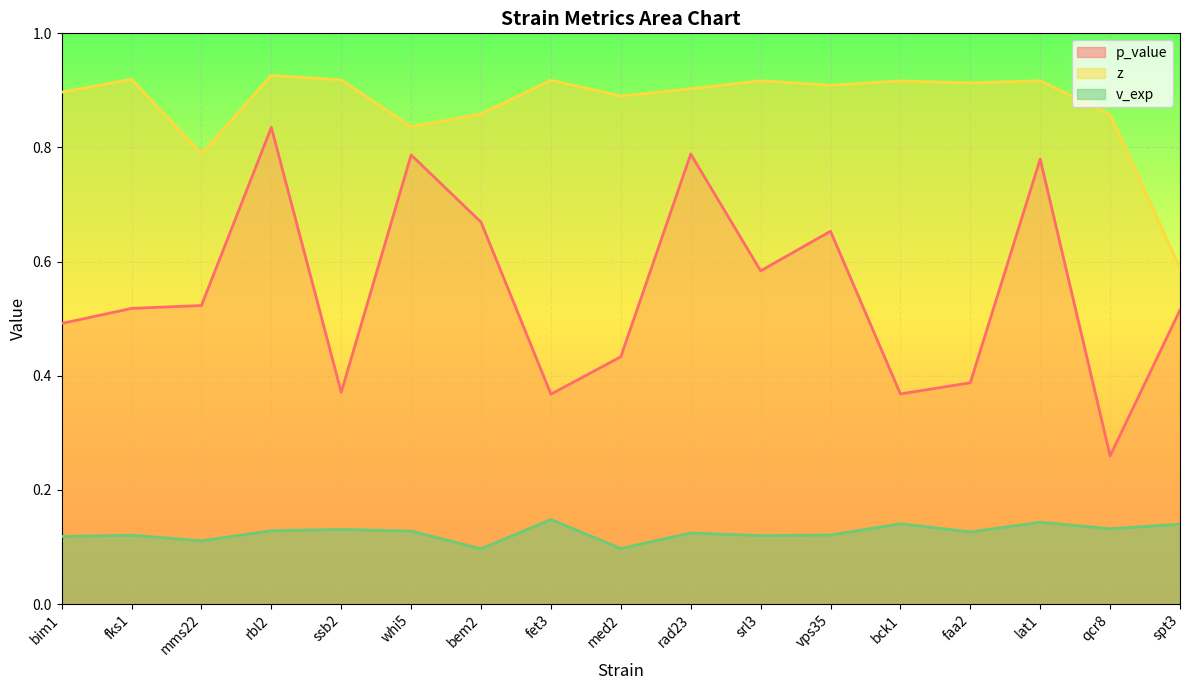

Which series has the largest total across all categories?

z